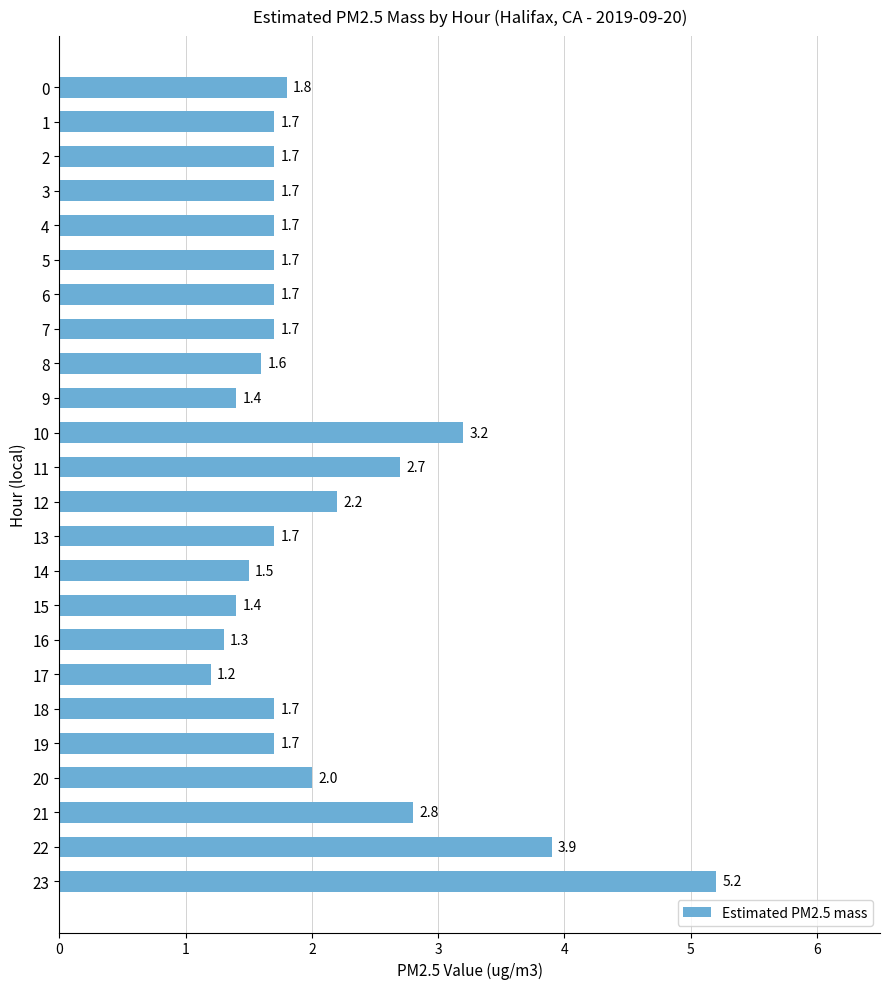

Approximately how many times larger is the value at 2 compared to 3?

1.0